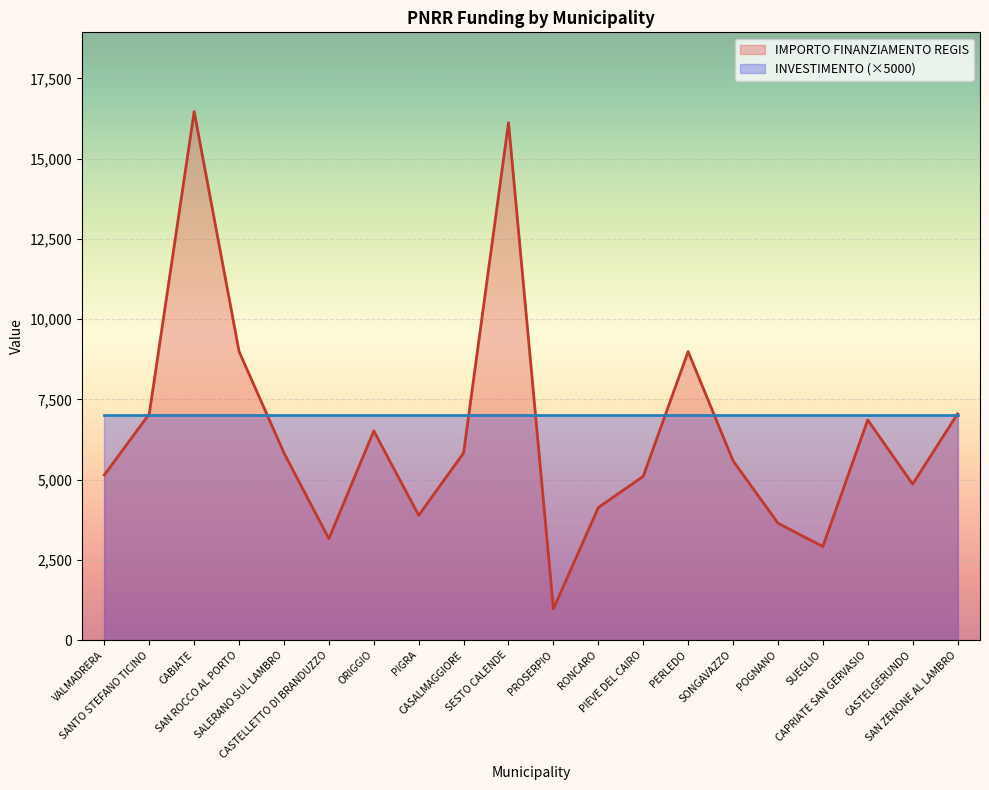

What is the difference between the second highest and second lowest values?

13205